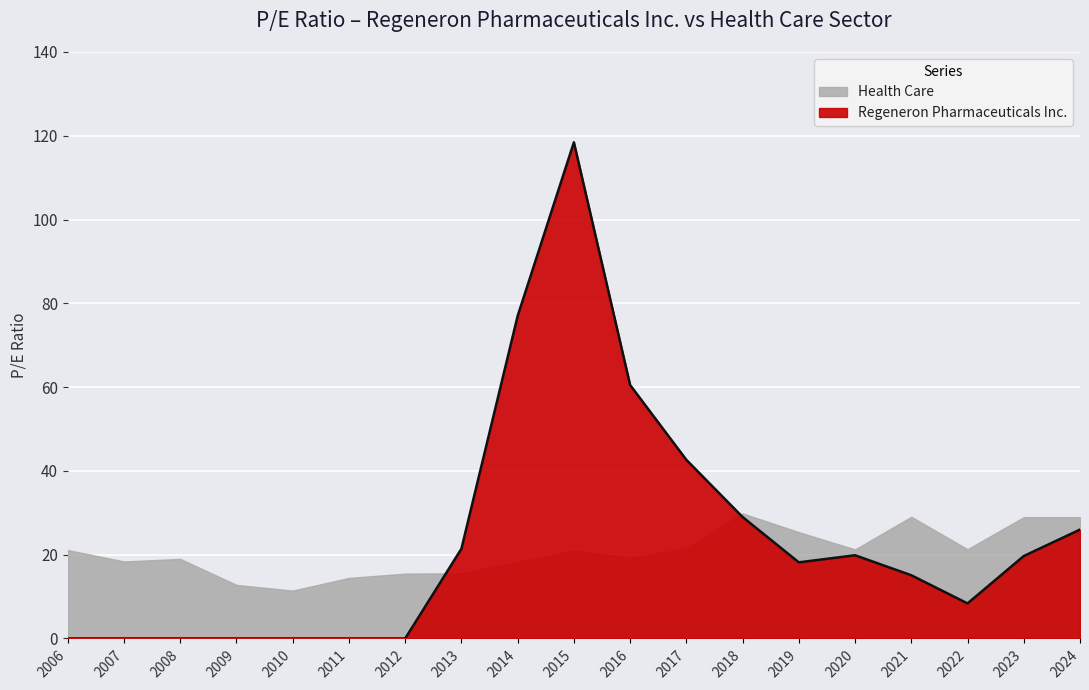

What is the difference between the maximum and minimum values?

118.4